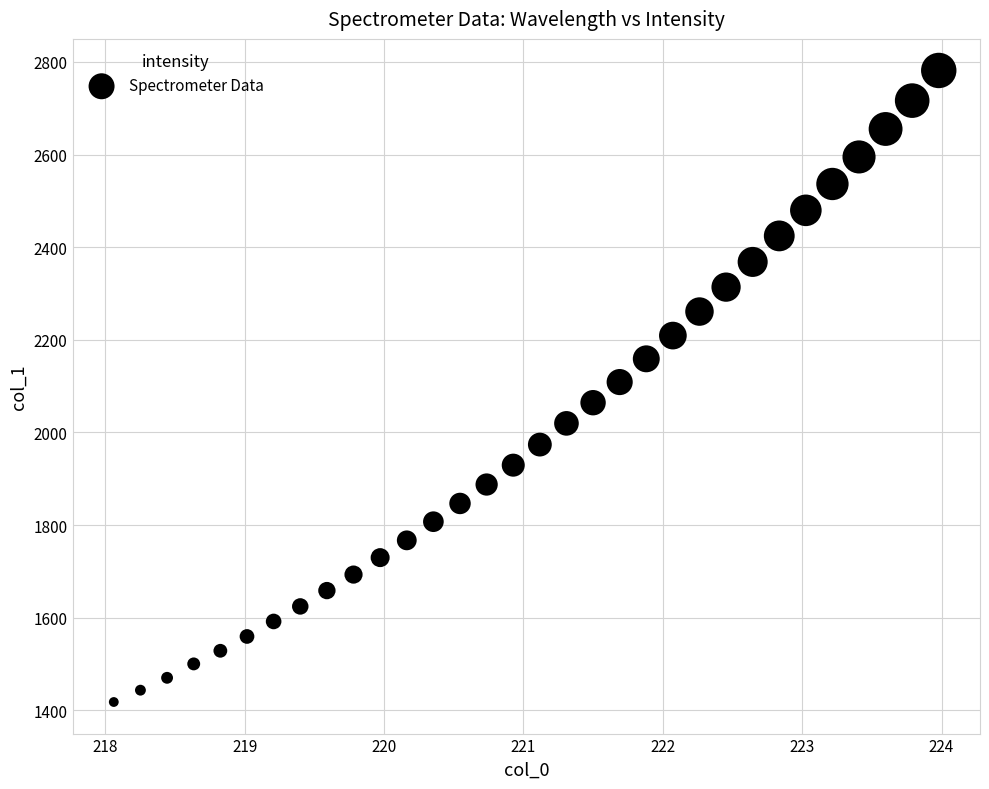

What is the range of Y values (max minus min)?

1363.4